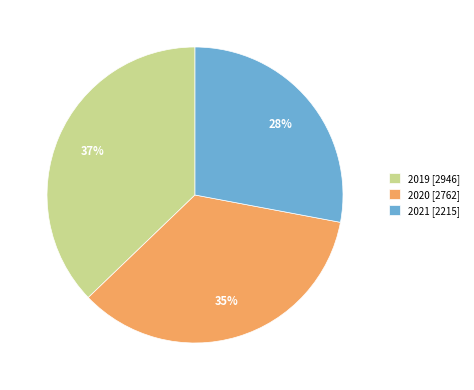

Approximately how many times larger is the value at 2021 [2215] compared to 2020 [2762]?

0.8